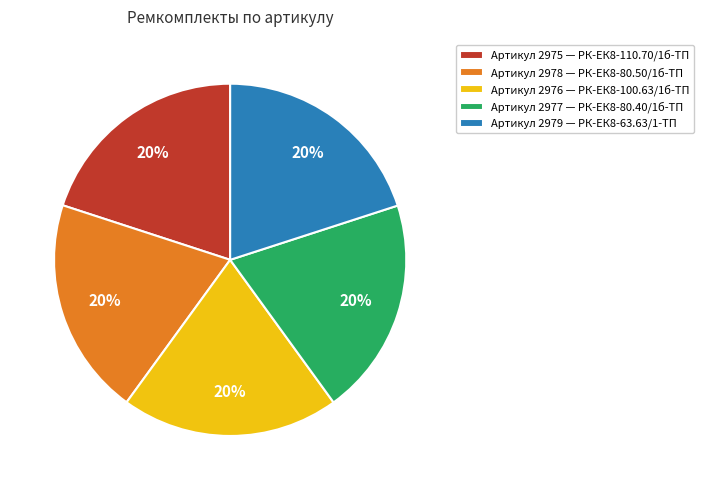

Is it true that Артикул 2975 — РК-ЕК8-110.70/1б-ТП is 34% of the pie?

False